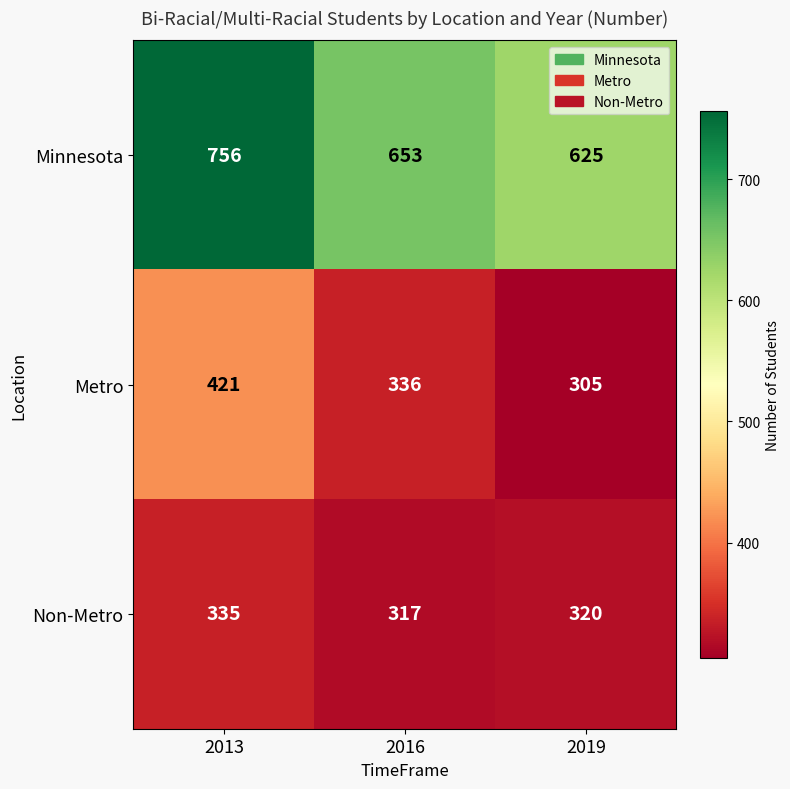

What is the difference between the Metro values at 2016 and 2013?

85